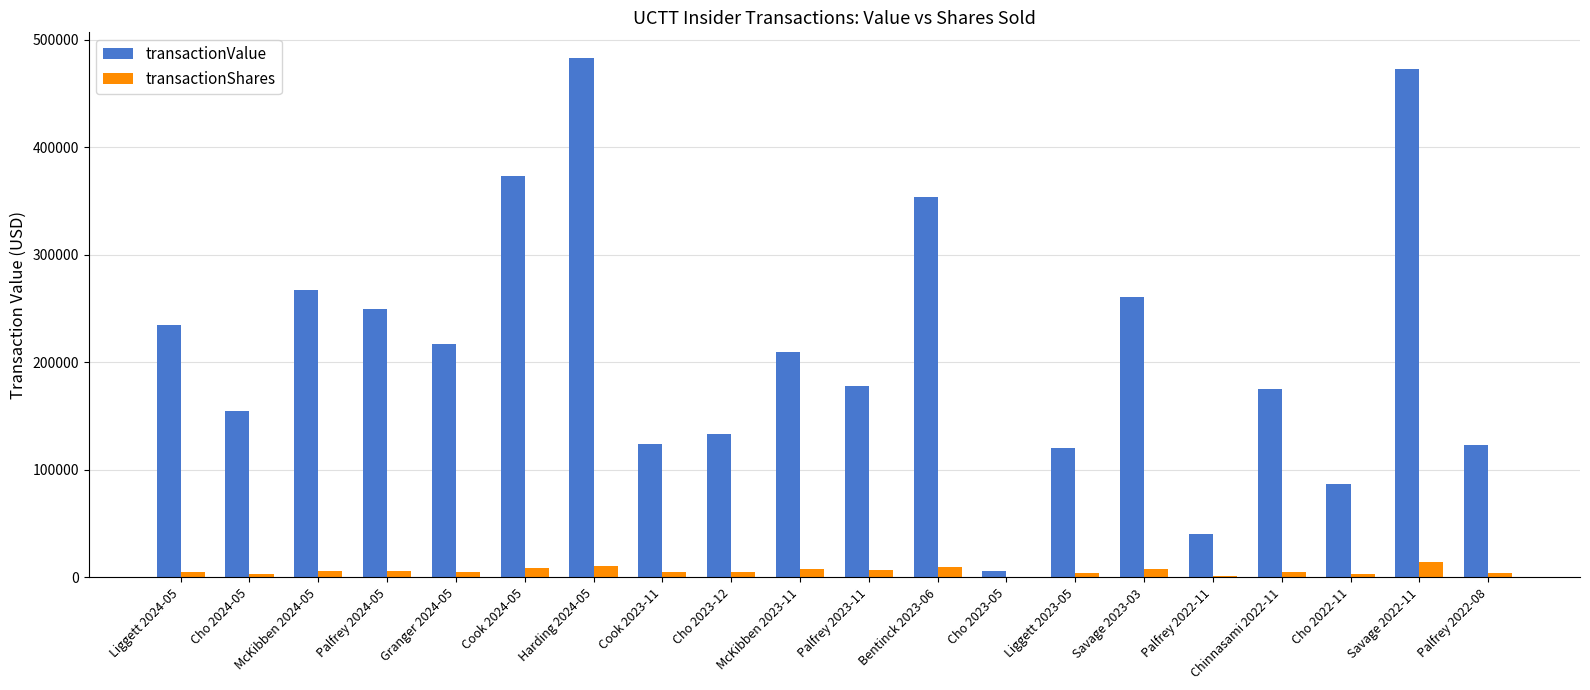

What is the greatest value displayed?

482741